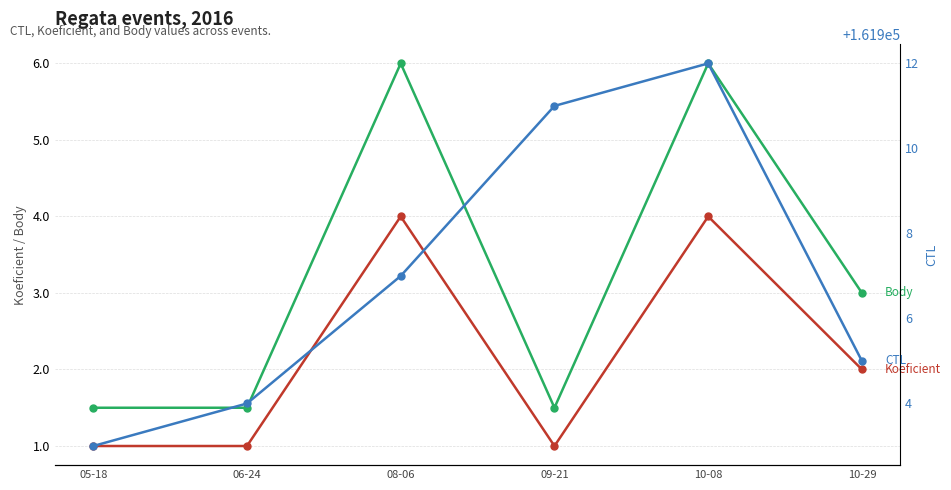

What is the difference between the Body values at 05-18 and 10-29?

1.5